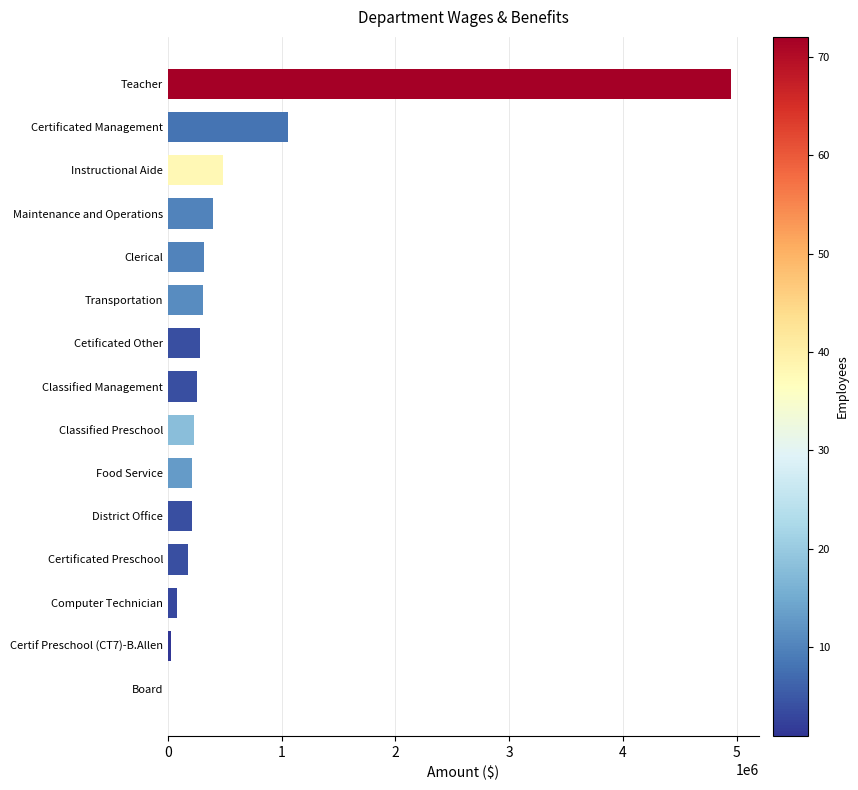

Approximately how many times larger is the value at Certificated Management compared to Cetificated Other?

3.8